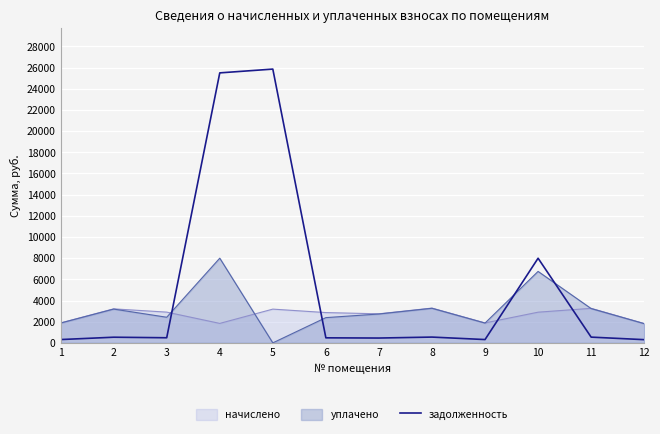

Where does the data first go above 535?

2